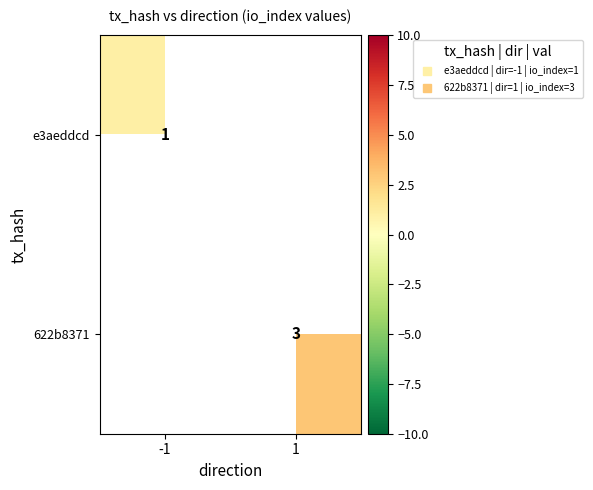

Rank the categories by 622b8371 value from highest to lowest.

-1, 1